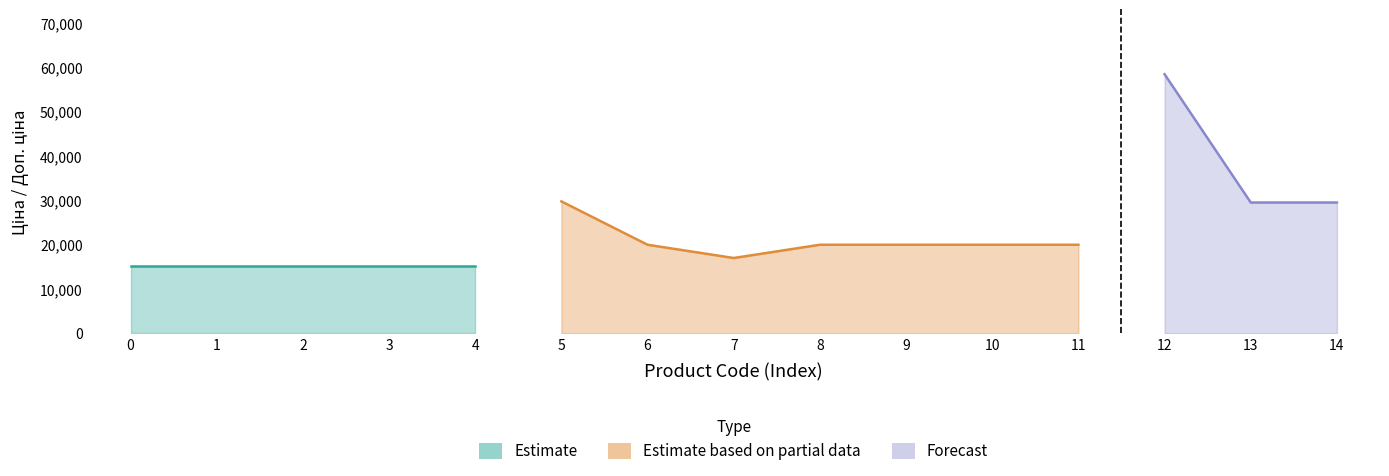

Does the chart display data point markers on the line(s)?

No